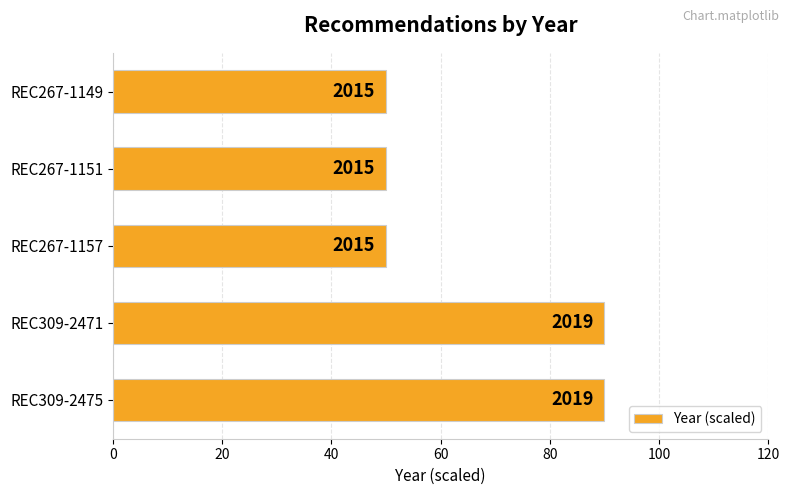

Are the bars grouped side by side (vs. stacked)?

No